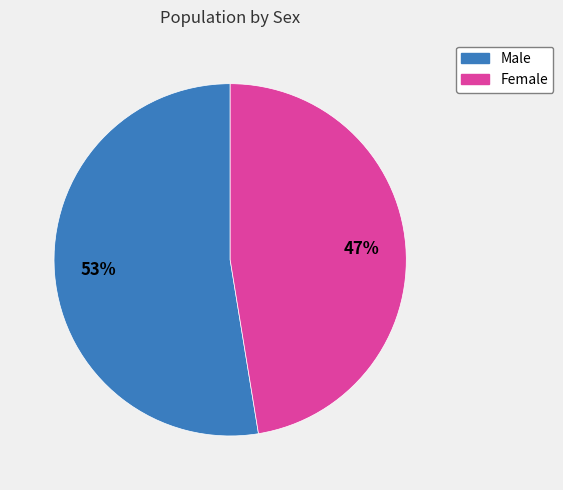

Rank the categories by value from lowest to highest.

Female, Male